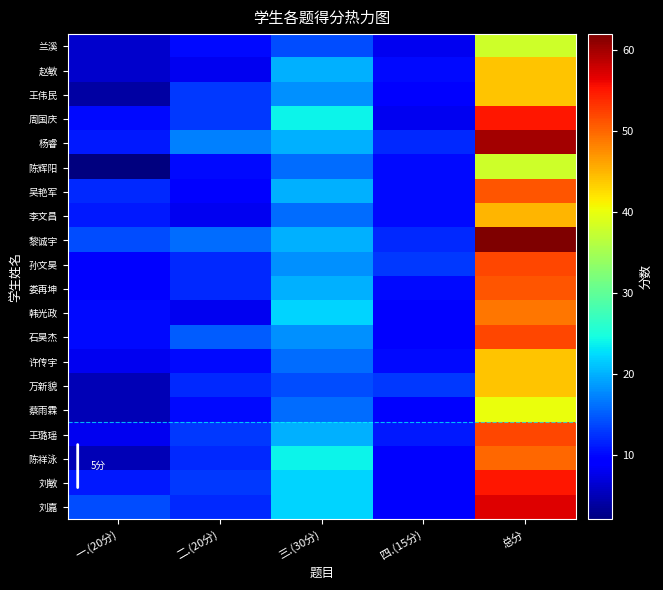

Which series changed the most between 三.(30分) and 四.(15分)?

周国庆